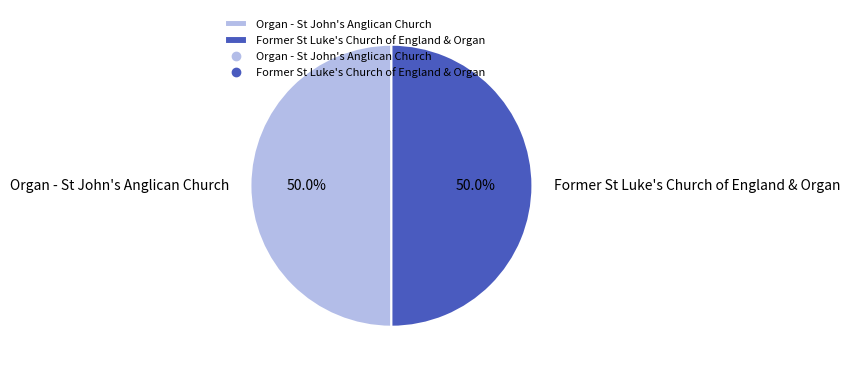

Is the sum of Former St Luke's Church of England & Organ and Organ - St John's Anglican Church greater than half?

Yes